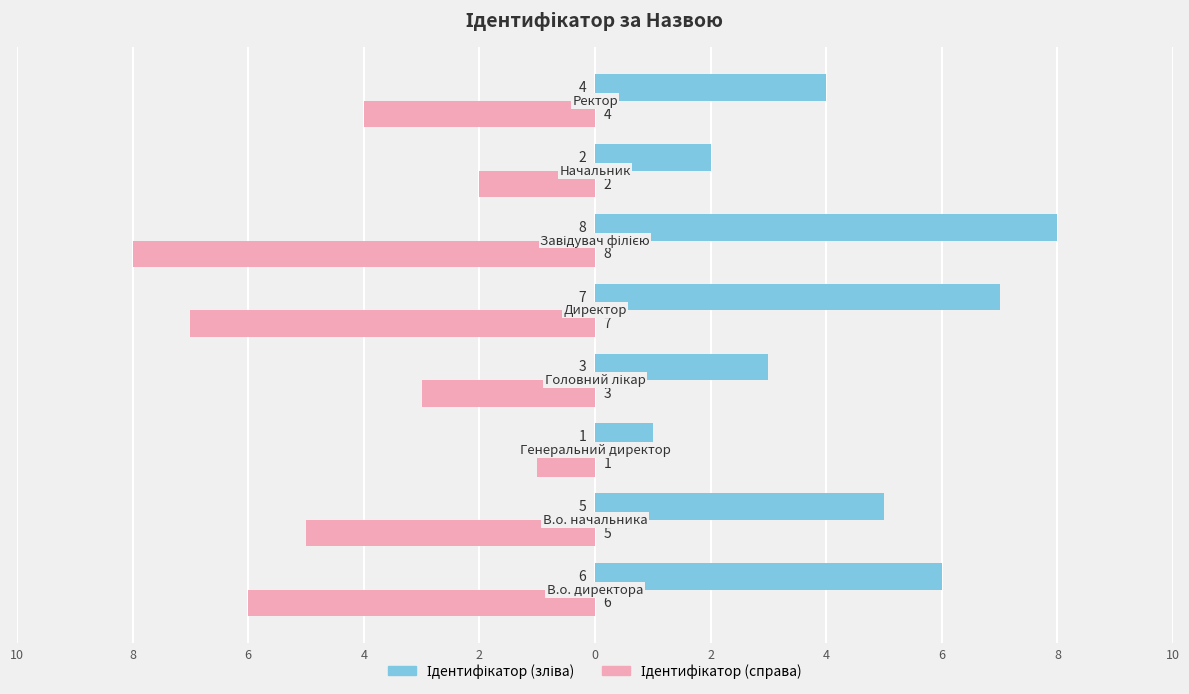

What is the smallest value displayed?

-8